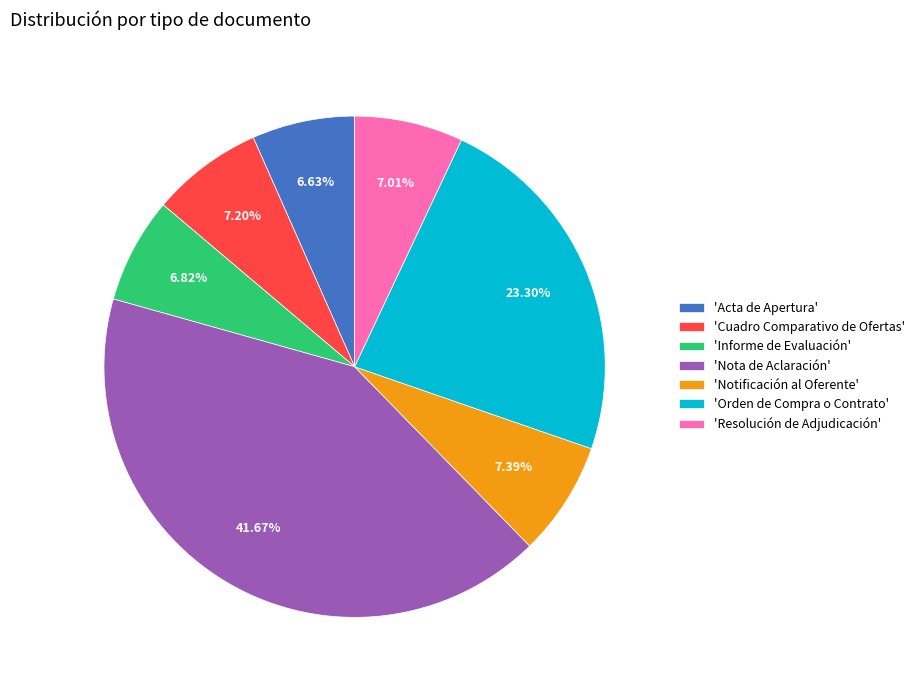

Which slice is the largest?

'Nota de Aclaración'